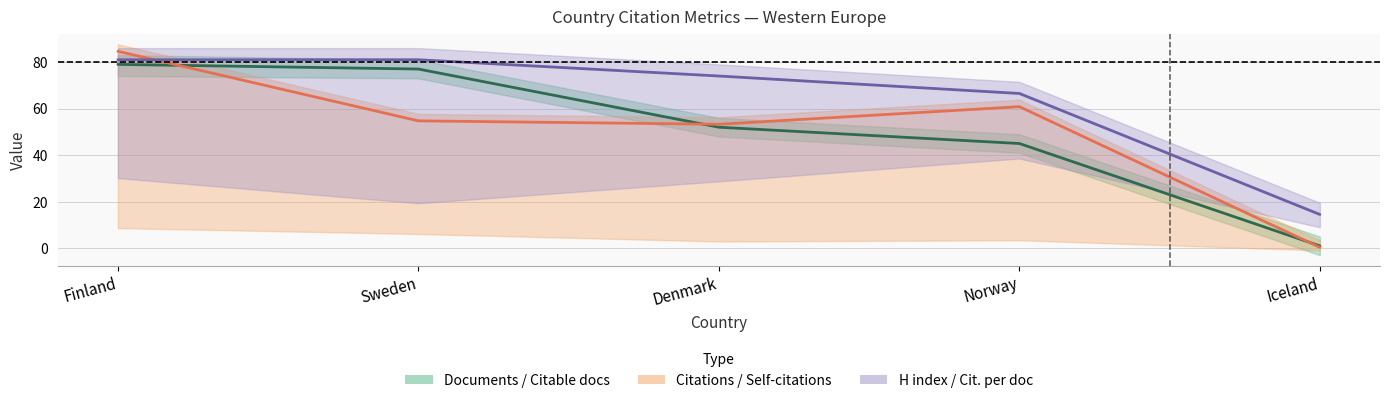

What is the spread (max minus min) of values at Sweden?

26.3